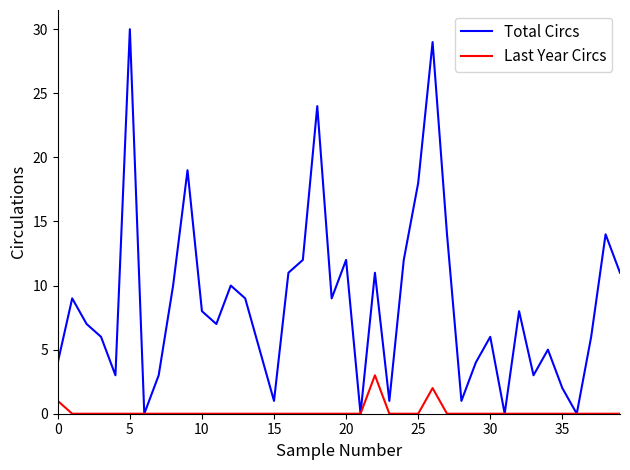

What are all the series names shown in the legend?

Total Circs, Last Year Circs